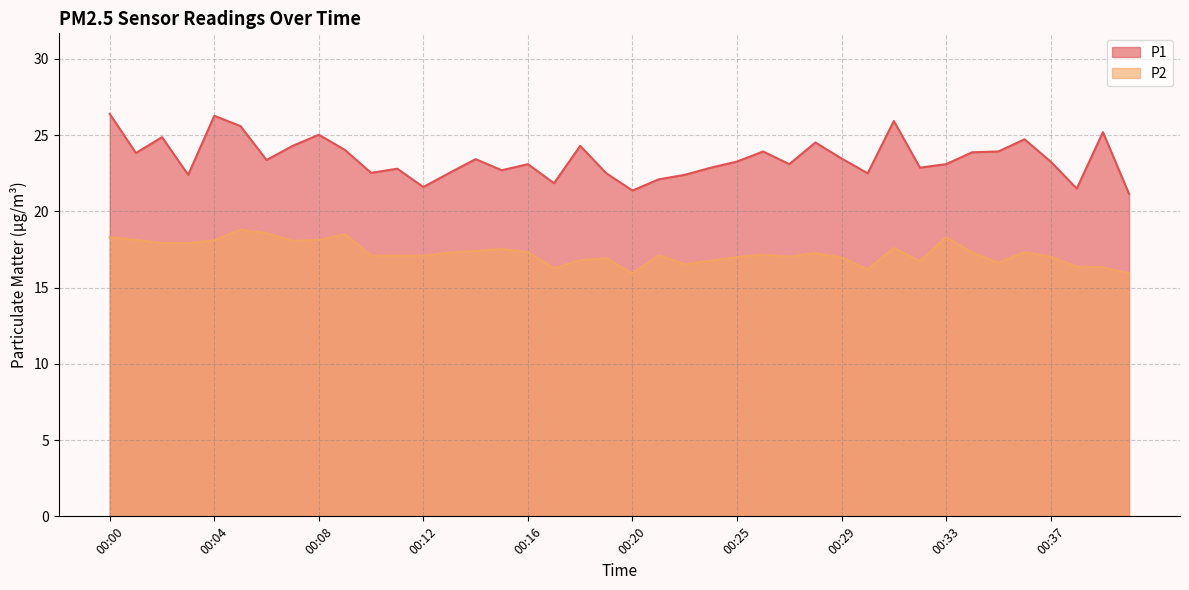

Count the number of data series in this chart.

2